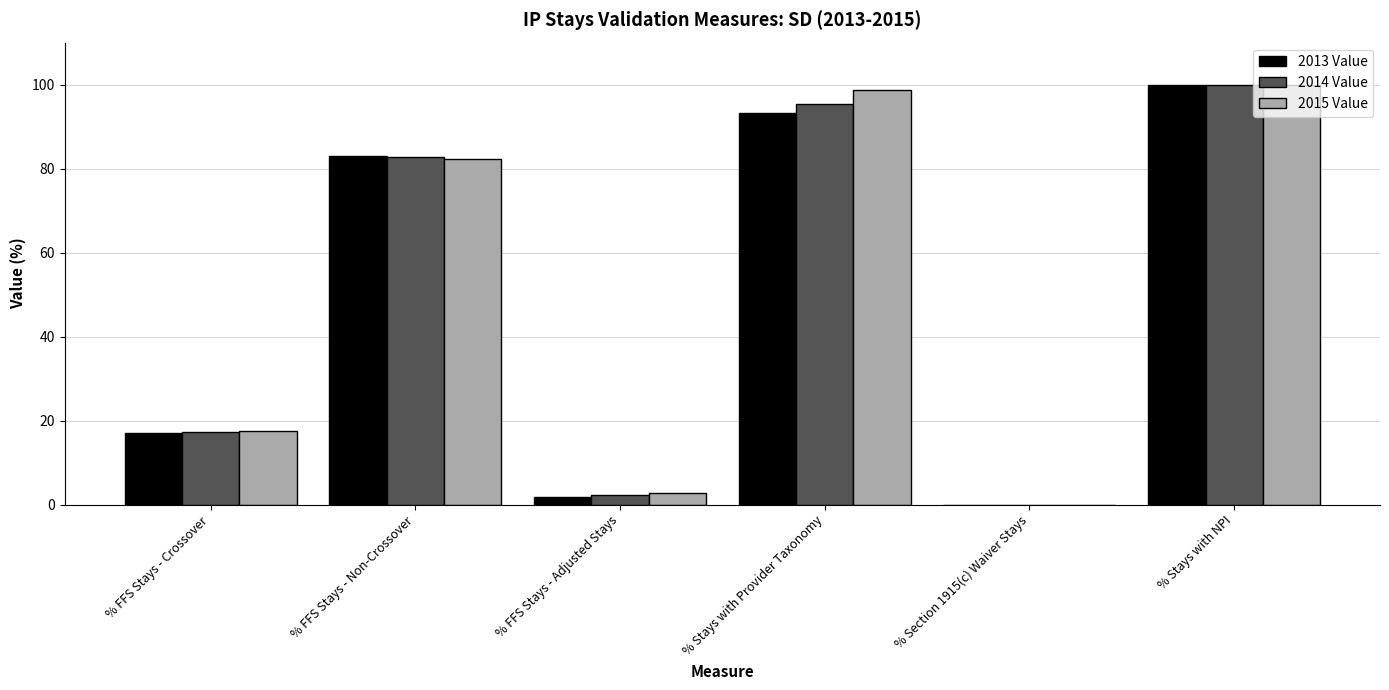

The value of 2014 Value at % Stays with Provider Taxonomy is 95.5. True or false?

True